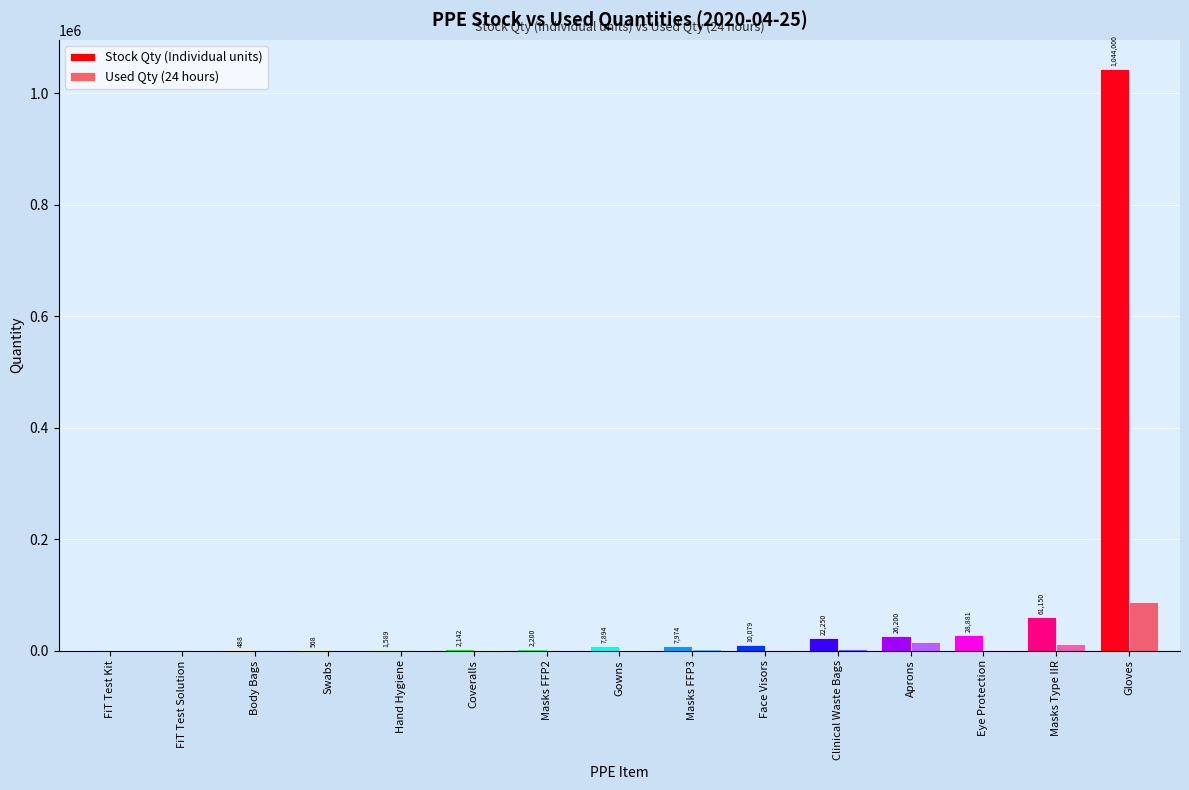

What is the difference between the Stock Qty (Individual units) values at Coveralls and FiT Test Kit?

2142